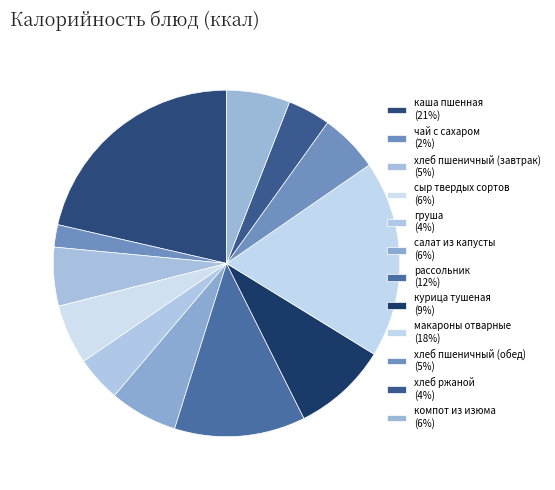

To the nearest percent, what is the combined percentage of хлеб пшеничный (обед) and рассольник?

18%